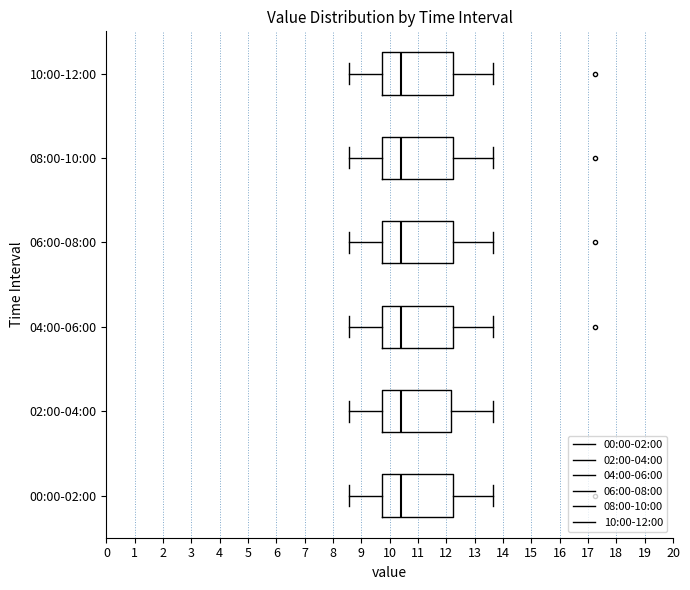

Where does the left whisker of the box for 10:00-12:00 end on the x-axis? The values are not printed on the chart, so give them approximately, as read against the axis.

8.6